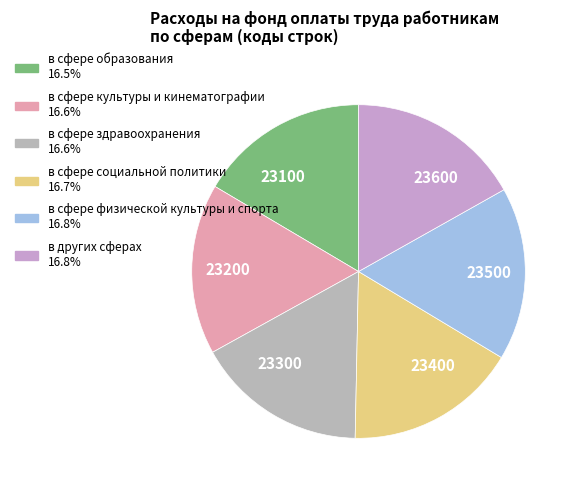

Combined, do в сфере культуры и кинематографии and в других сферах account for over 50%?

No